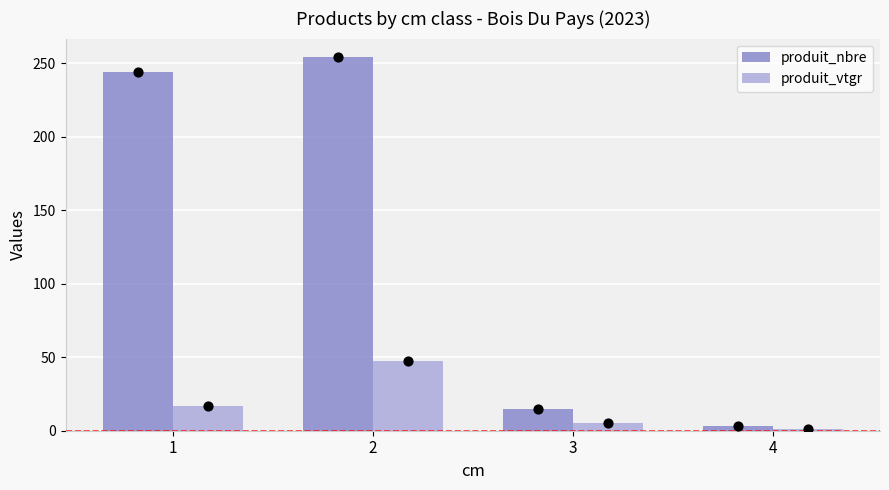

Which series has the largest total across all categories?

produit_nbre